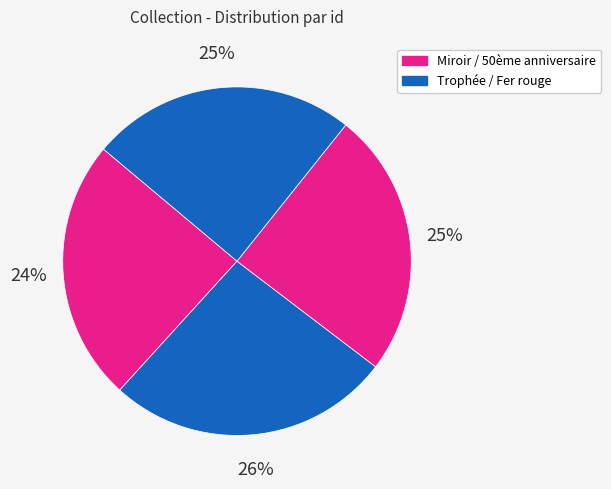

Is there any slice that represents more than half of the pie?

No